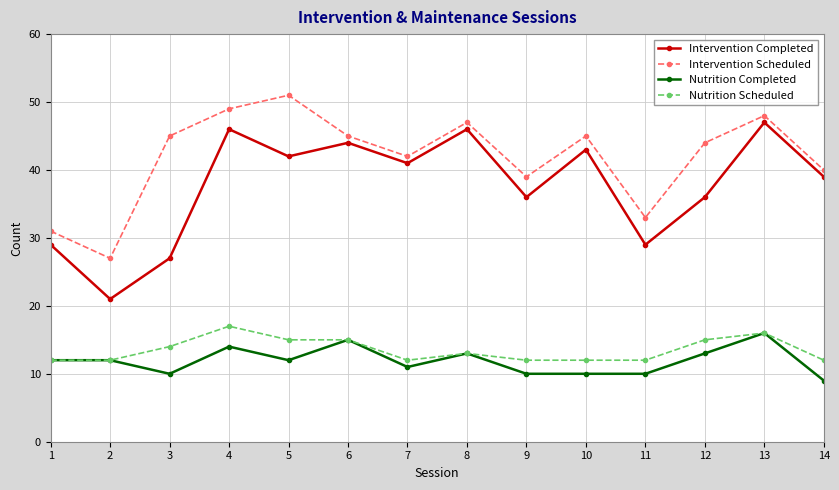

What are all the series names shown in the legend?

Intervention Completed, Intervention Scheduled, Nutrition Completed, Nutrition Scheduled